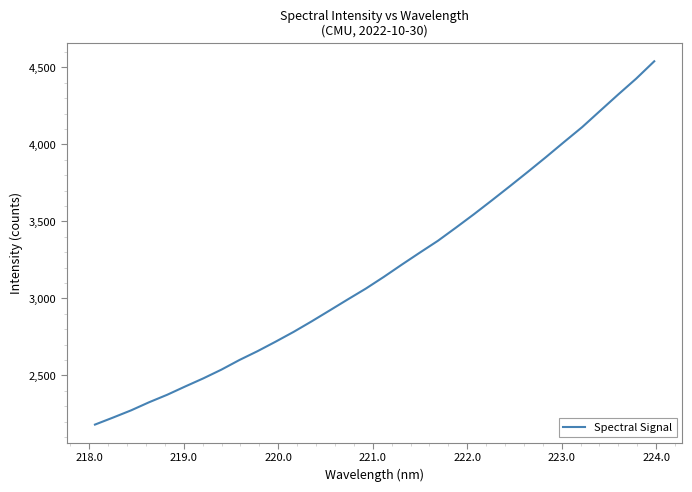

What is the difference between the maximum and minimum values?

2358.8